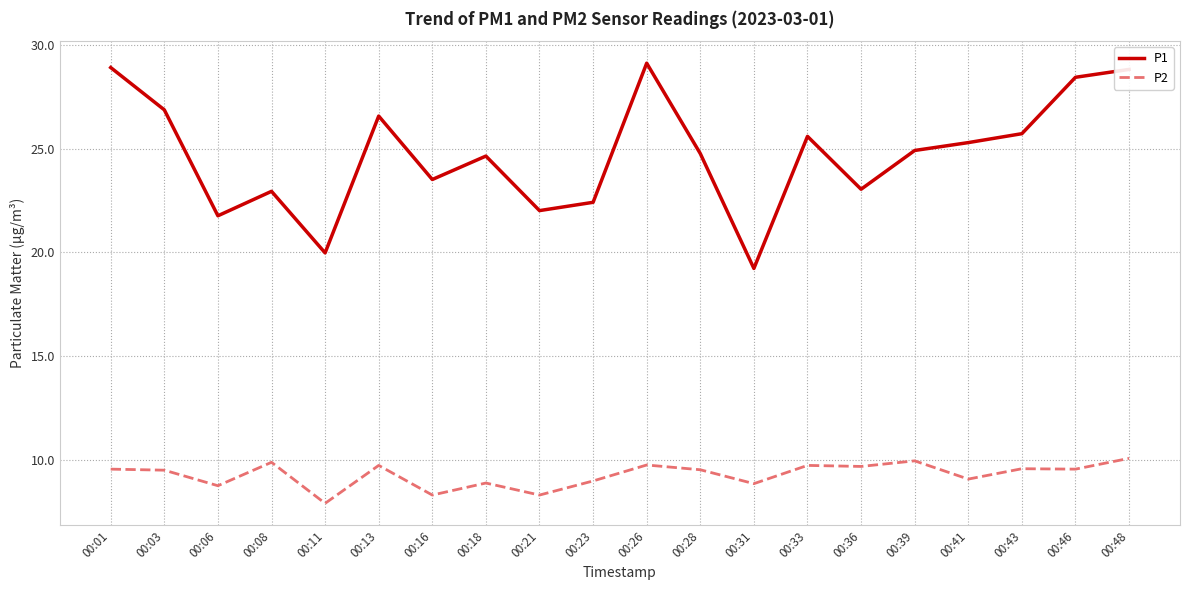

What is the lowest value of the P2 series?

7.9